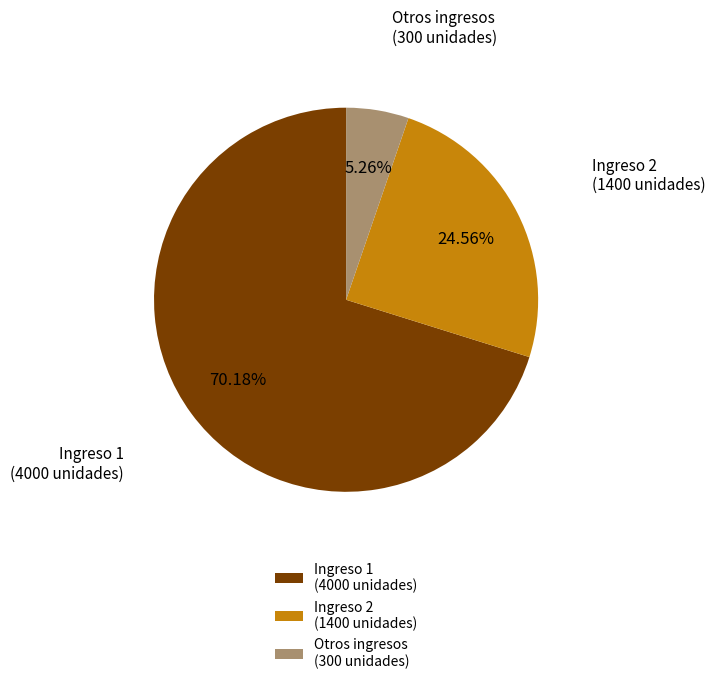

To the nearest percent, what portion does Ingreso 2 represent?

25%